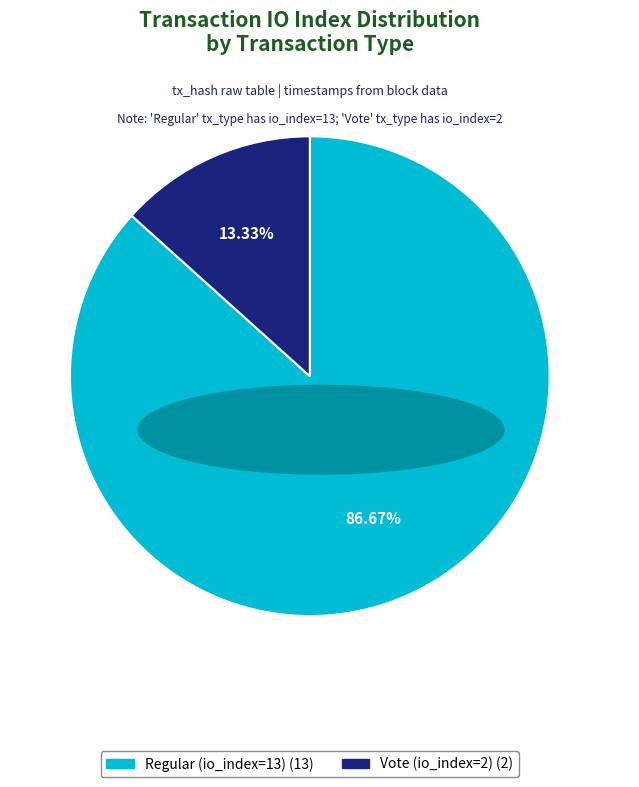

Rank the categories by value from lowest to highest.

Vote (io_index=2), Regular (io_index=13)